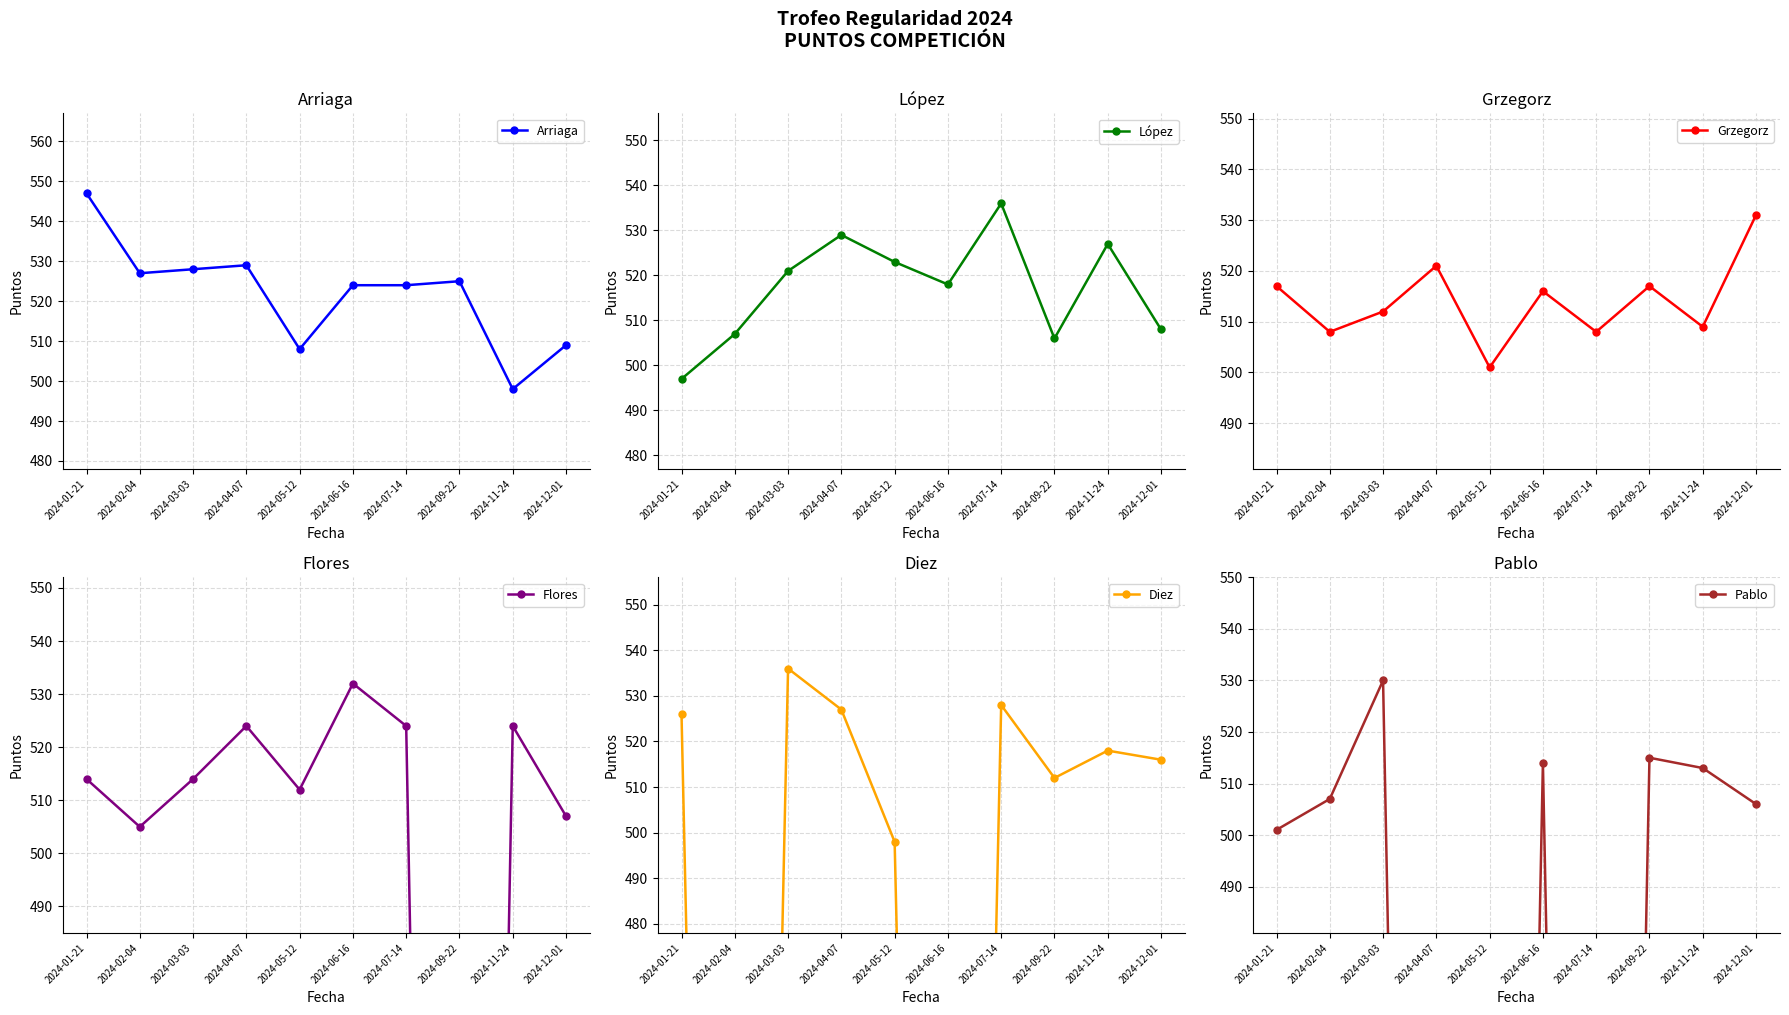

What are all the series names shown in the legend?

Arriaga, López, Grzegorz, Flores, Diez, Pablo